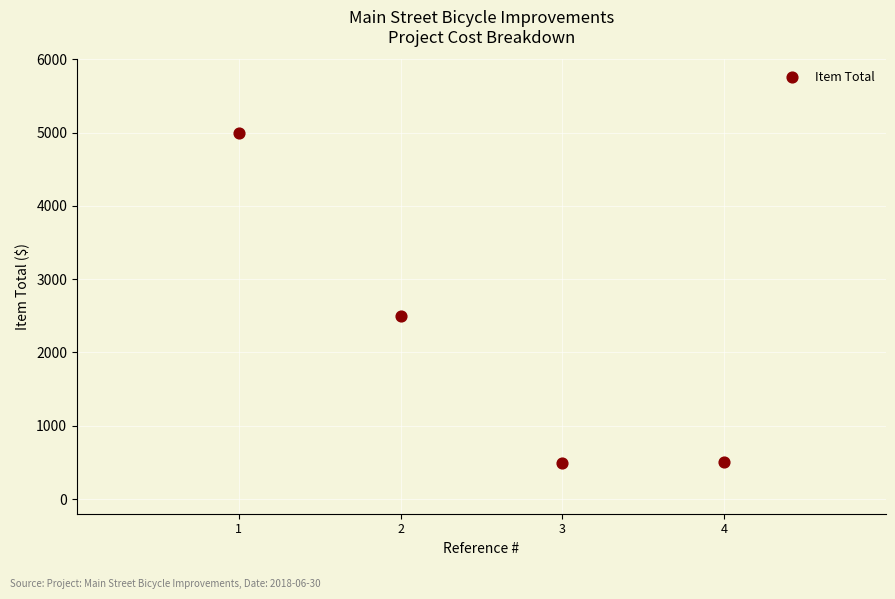

What is the range of Y values (max minus min)?

4502